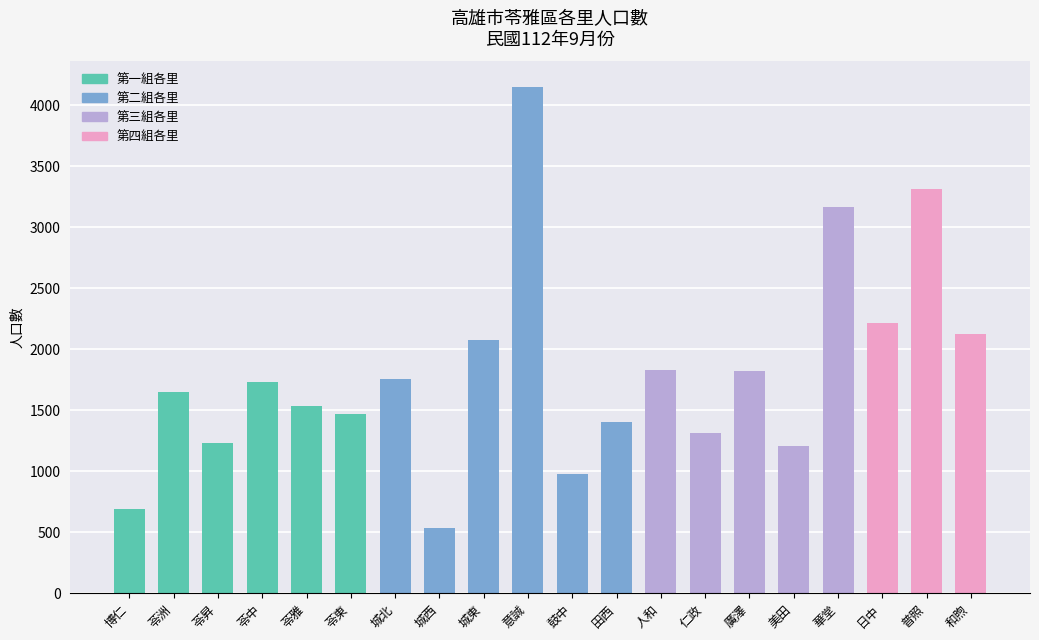

How many distinct data groups are displayed?

1